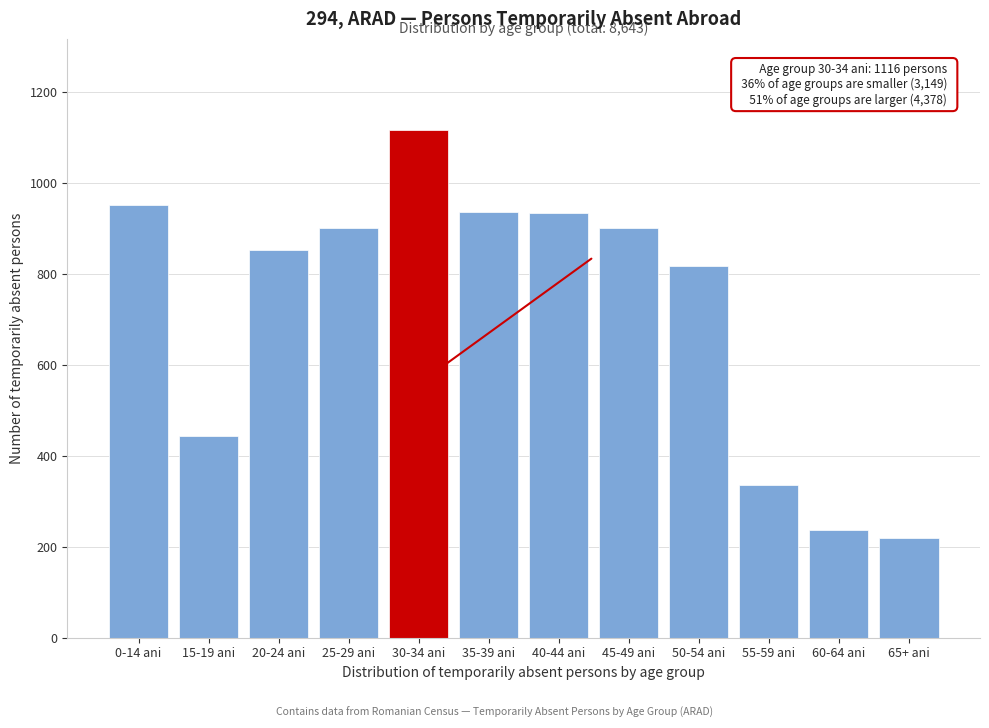

What is the difference between the maximum and second lowest values?

880